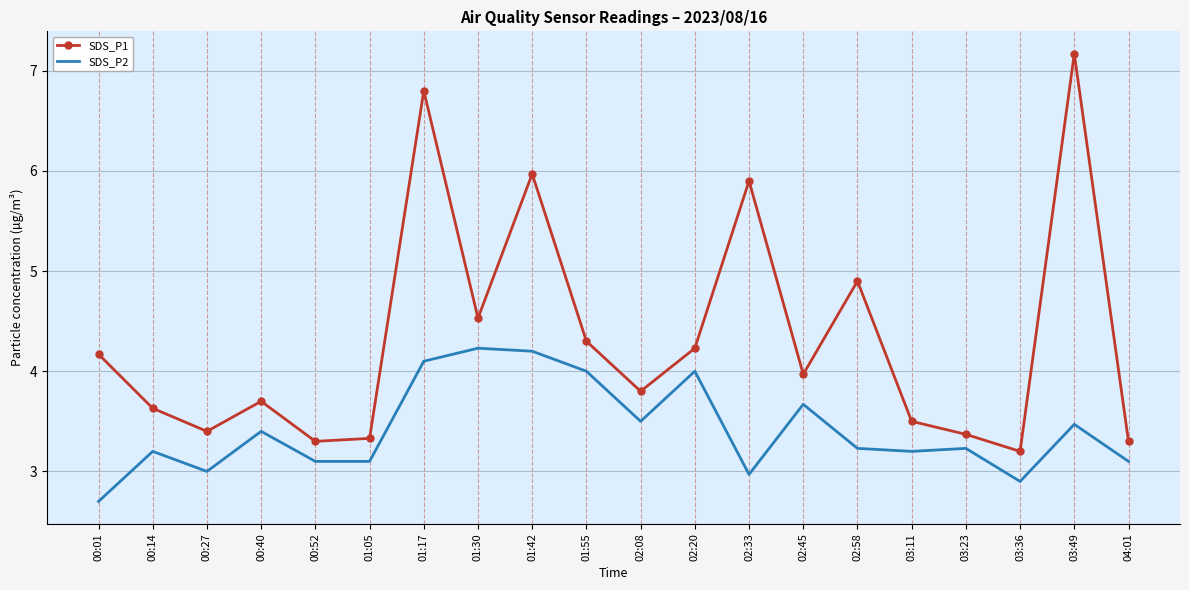

List the series in order of their peak value, highest first.

SDS_P1, SDS_P2